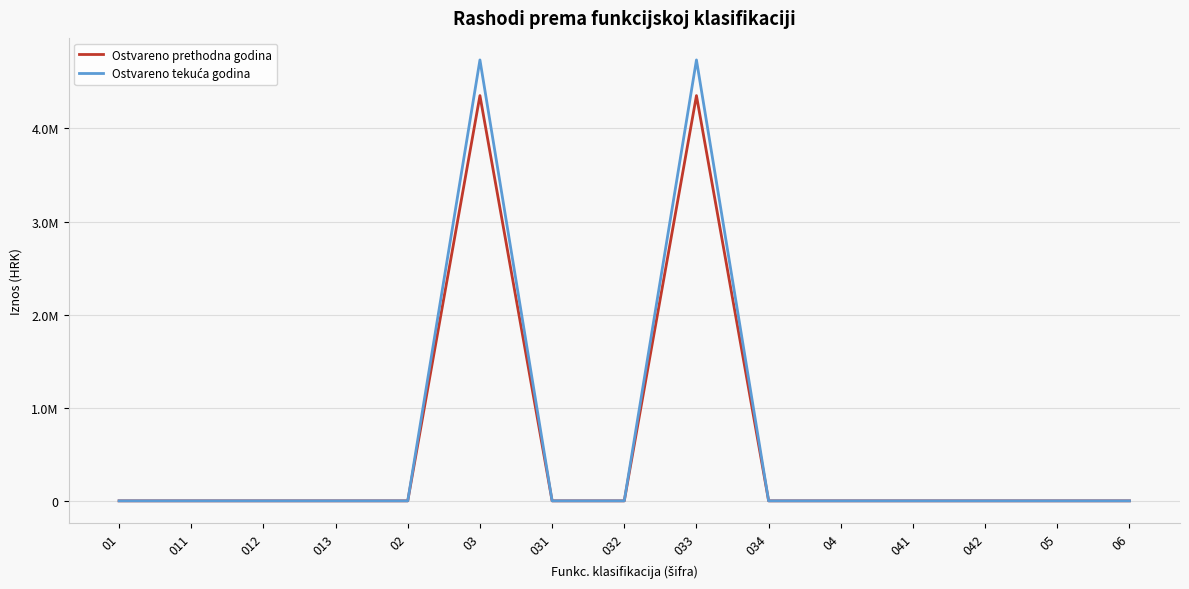

Is the value of Ostvareno prethodna godina at 041 greater than the value of Ostvareno tekuća godina at 01?

No